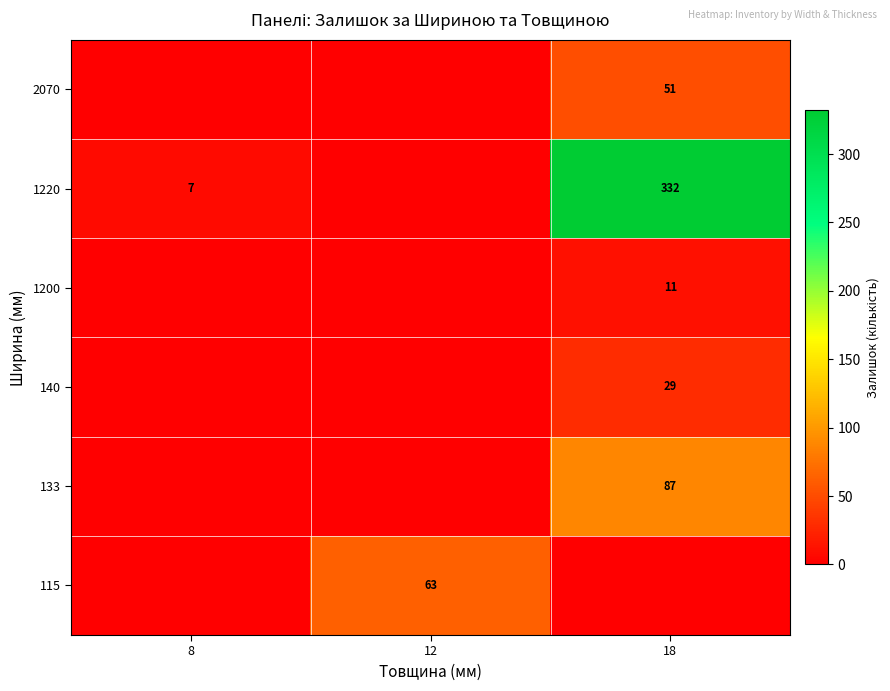

The value of 1220 at 18 is 332. True or false?

True